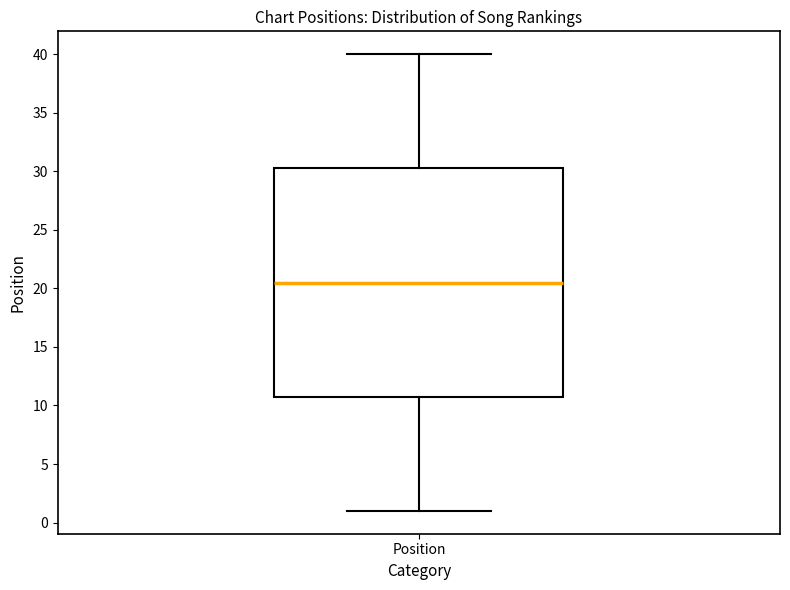

Transcribe this box plot: give where the median line is, the range the box spans, and where the two whiskers end, as read against the y-axis. The values are not printed on the chart, so give them approximately, as read against the axis.

median 20.5, box 11.0 to 30.5, whiskers 1.0 to 40.0